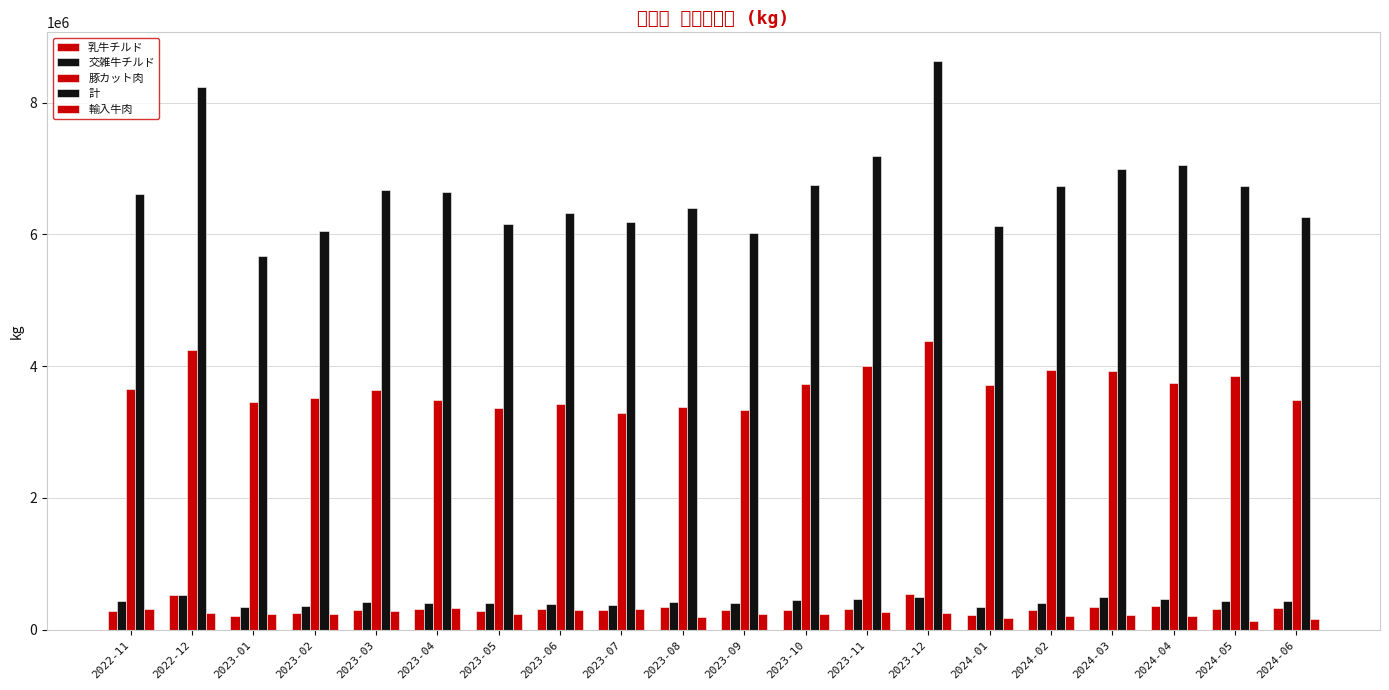

What is the highest value of the 乳牛チルド series?

544998